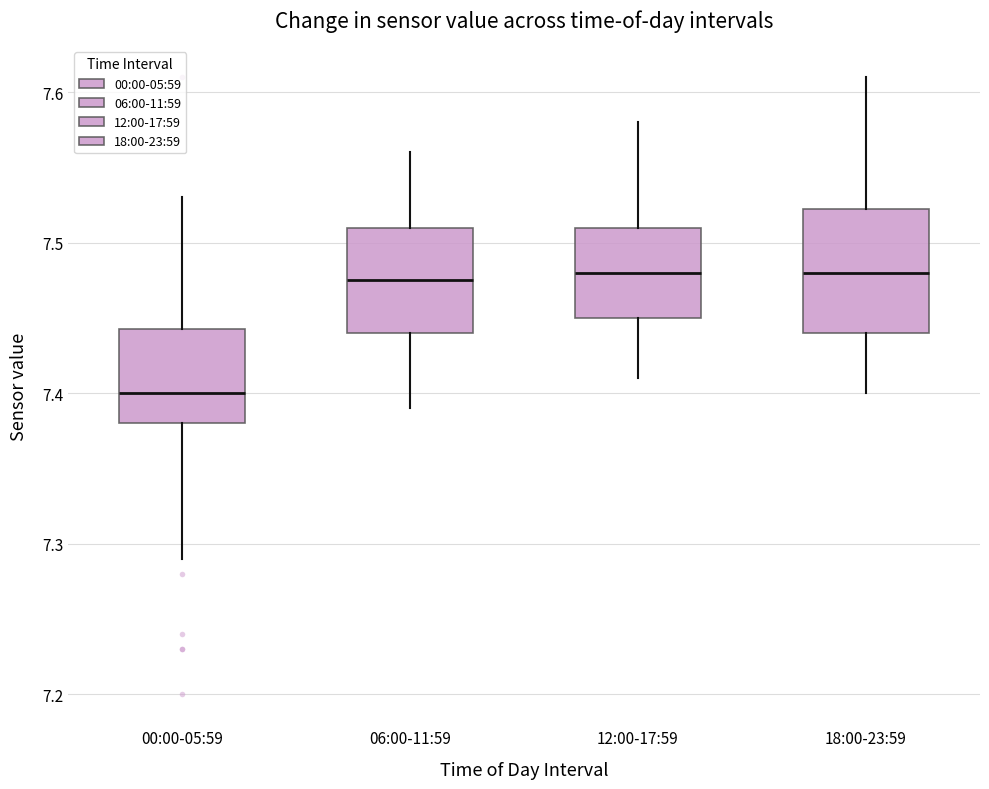

Which box's median line is the lowest?

00:00-05:59